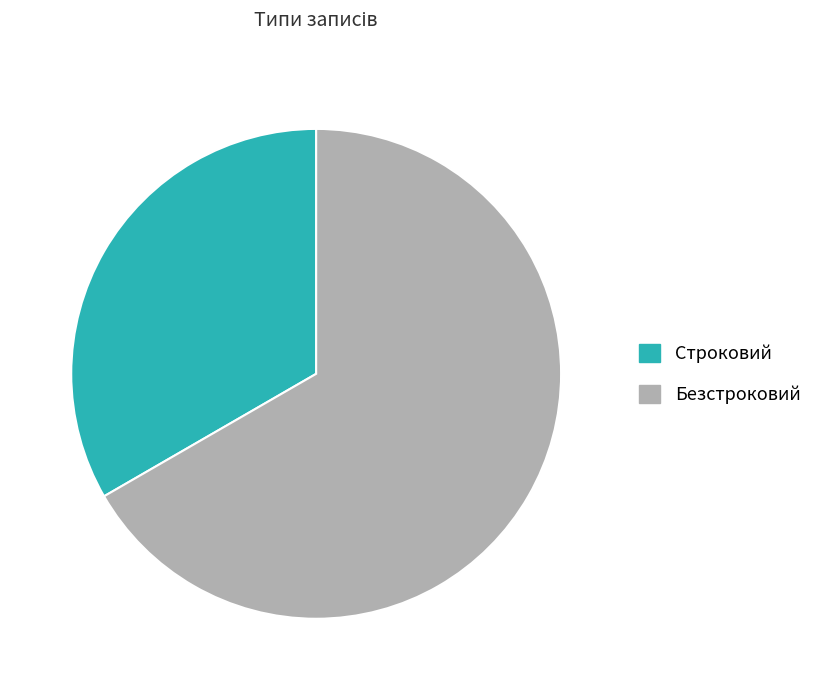

What is the largest slice in the pie chart?

Безстроковий